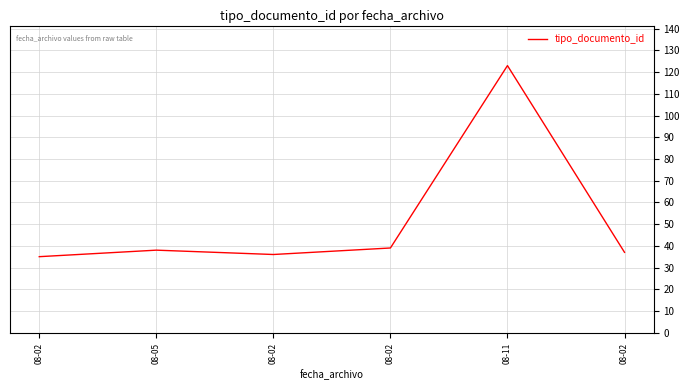

How many values are below 38?

3